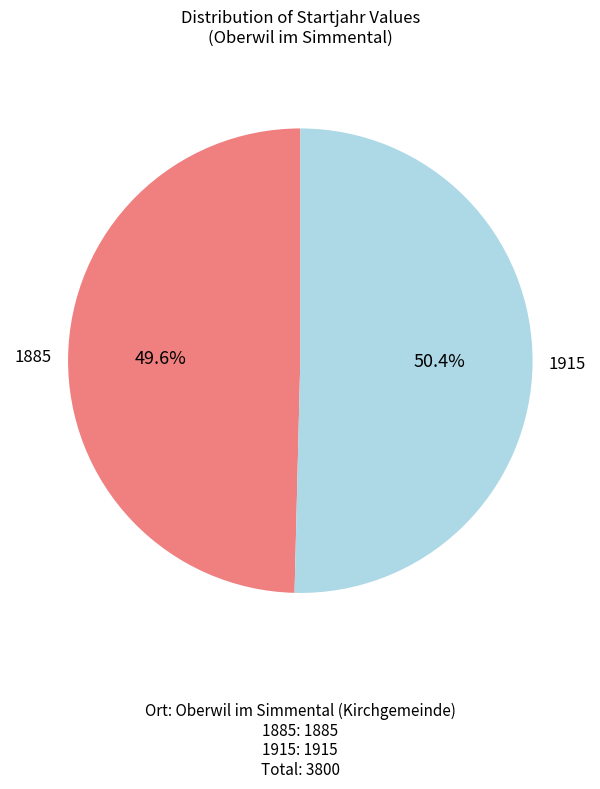

Is there any slice that represents more than half of the pie?

Yes